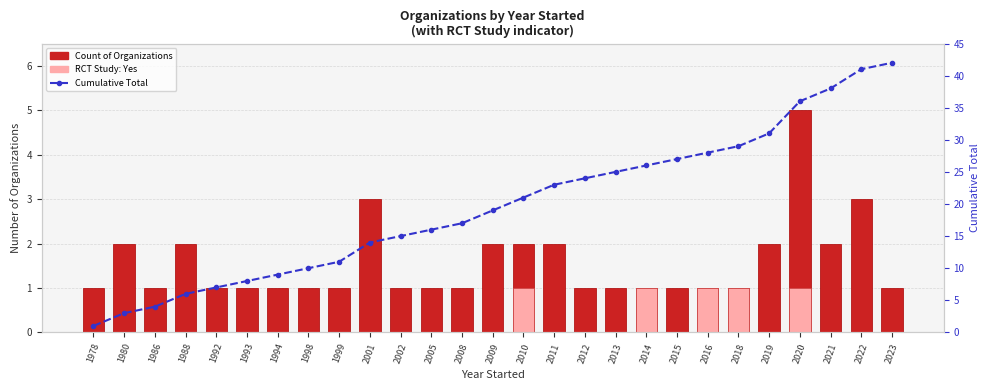

What are all the series names shown in the legend?

Count of Organizations, RCT Study: Yes, Cumulative Total